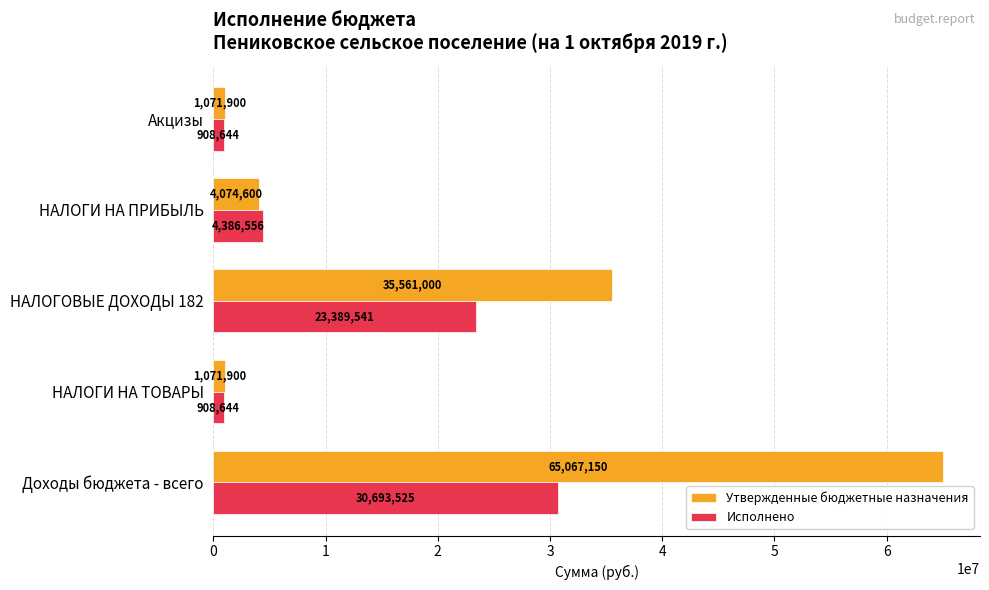

Which series has the widest spread of values?

Утвержденные бюджетные назначения